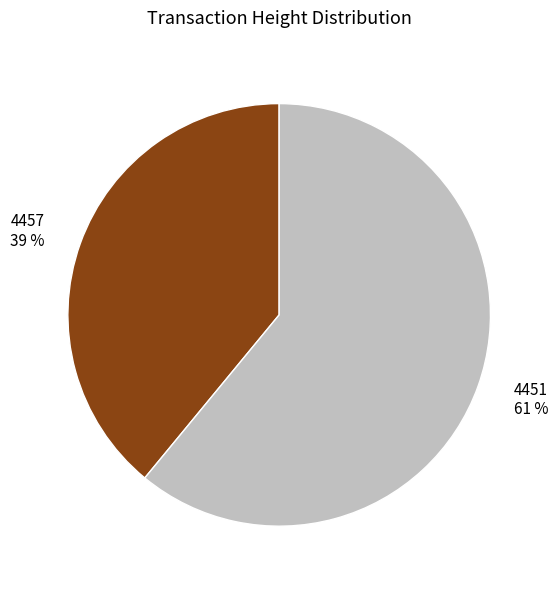

Is it true that 4457 is 39% of the pie?

True